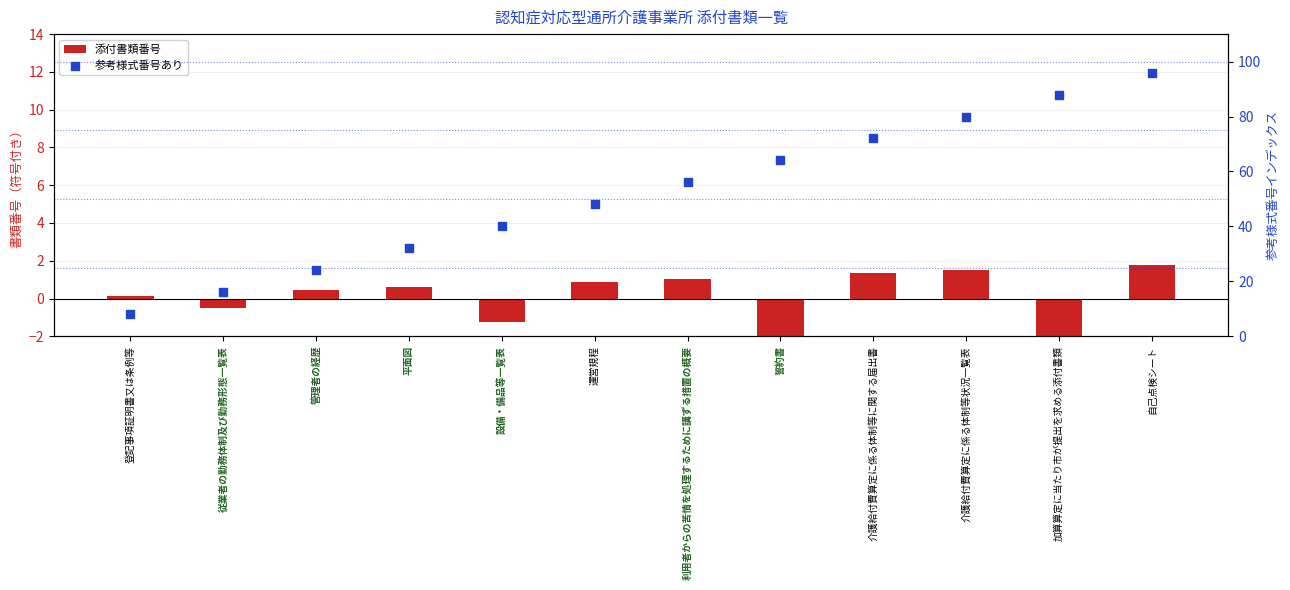

At how many categories does at least one series exceed 38?

8